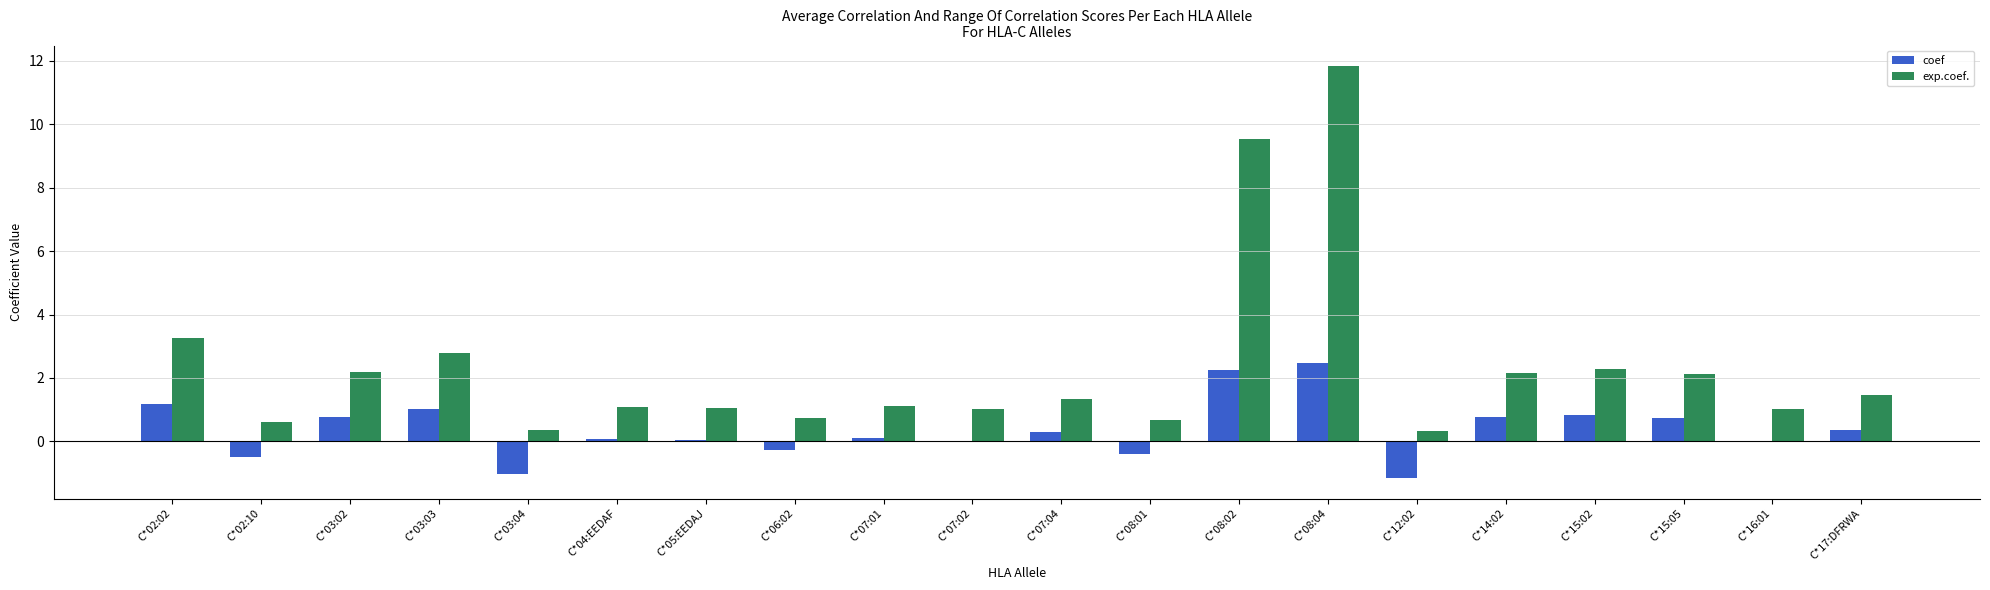

What is the difference between the exp.coef. values at C*04:EEDAF and C*08:04?

10.8